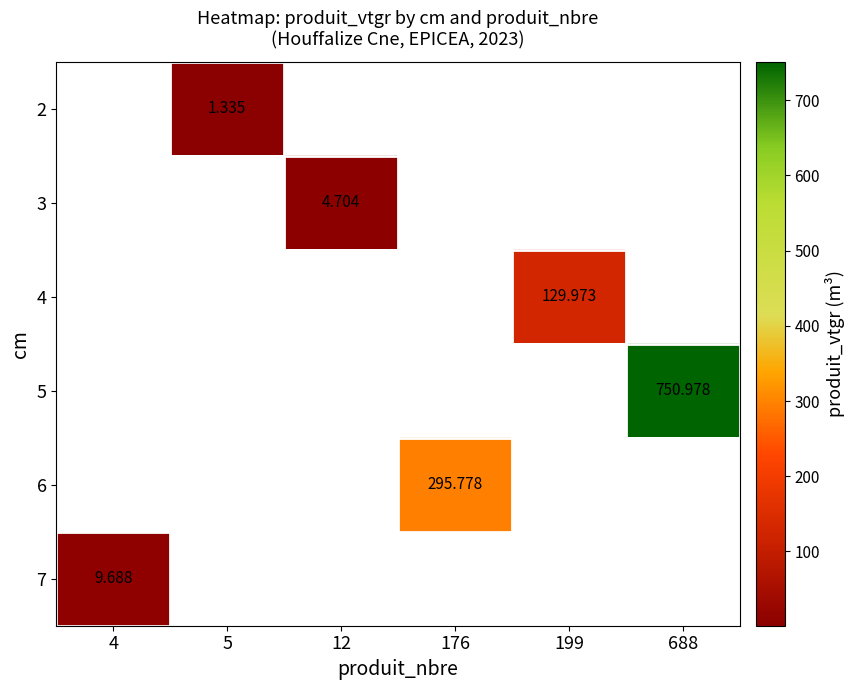

Is the value of 7 at 4 greater than the value of 5 at 199?

No